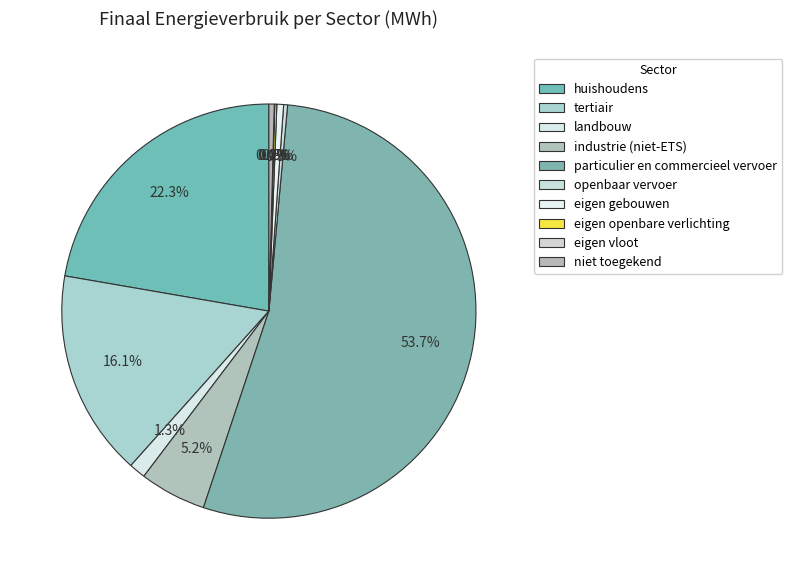

What is the total percentage of particulier en commercieel vervoer and huishoudens?

75.9%